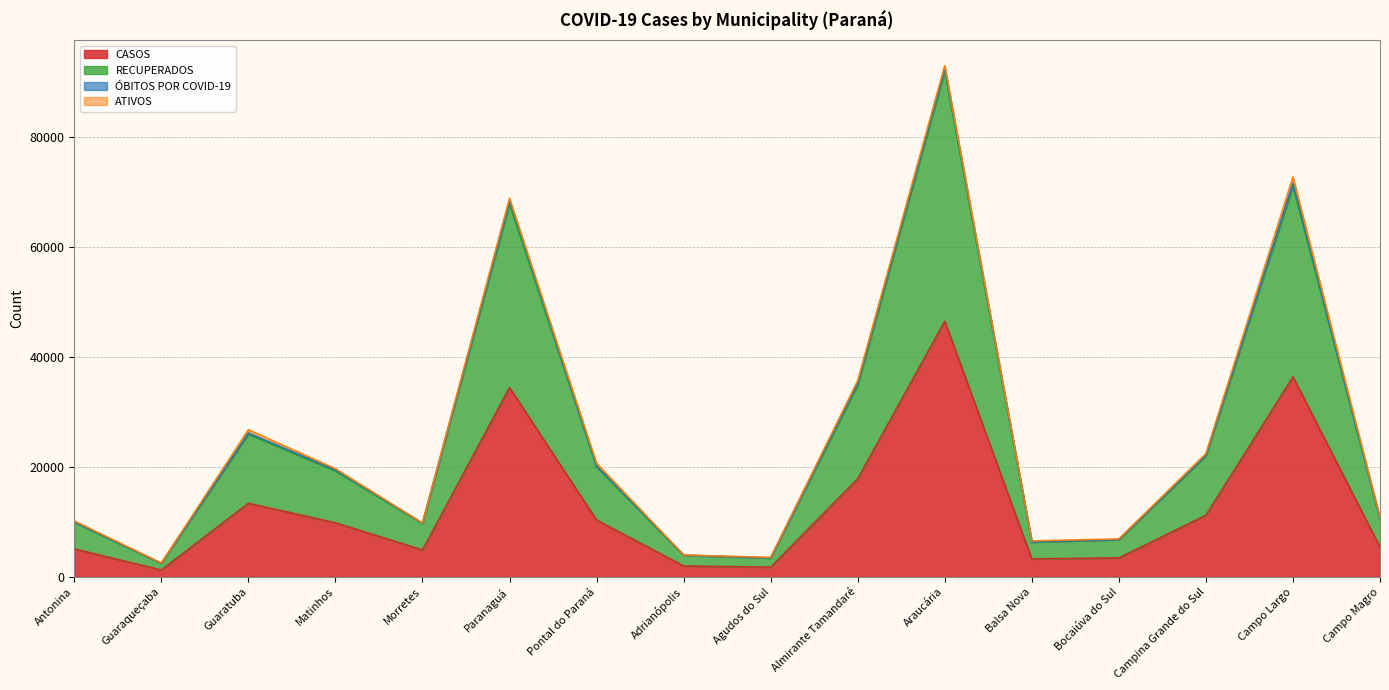

What is the value of the RECUPERADOS point at the 4th from the left?

19280